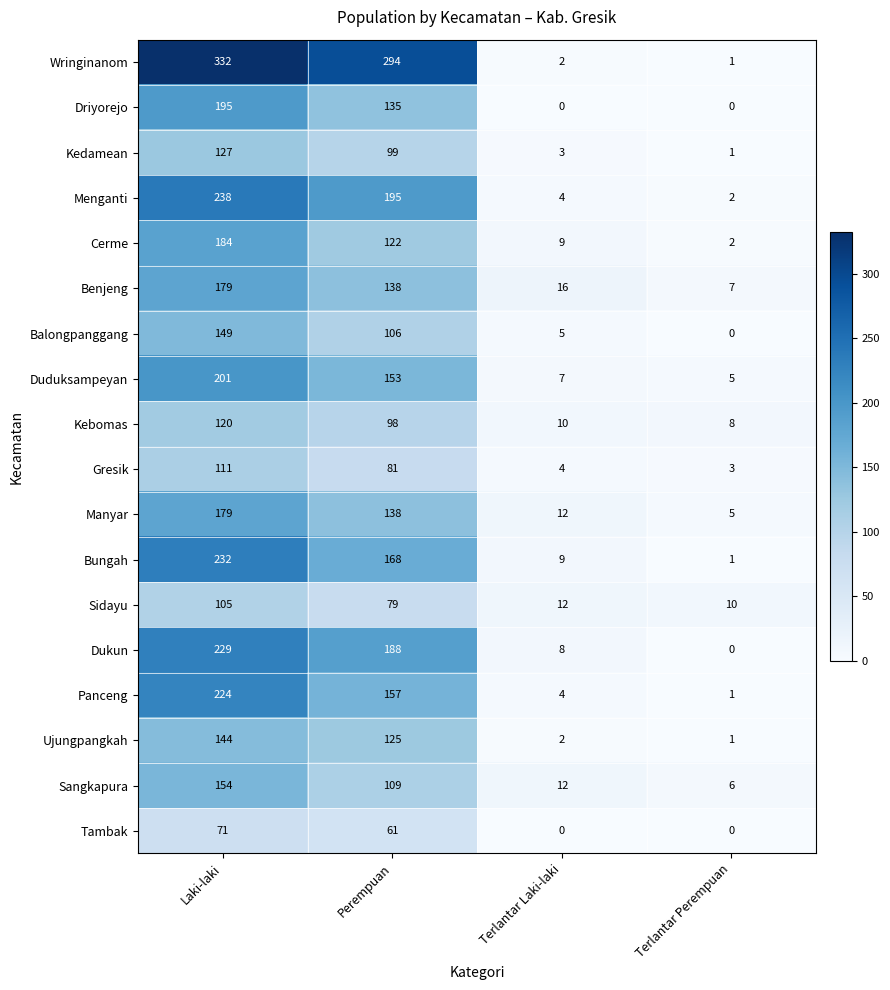

The value of Manyar at Terlantar Laki-laki is 17. True or false?

False